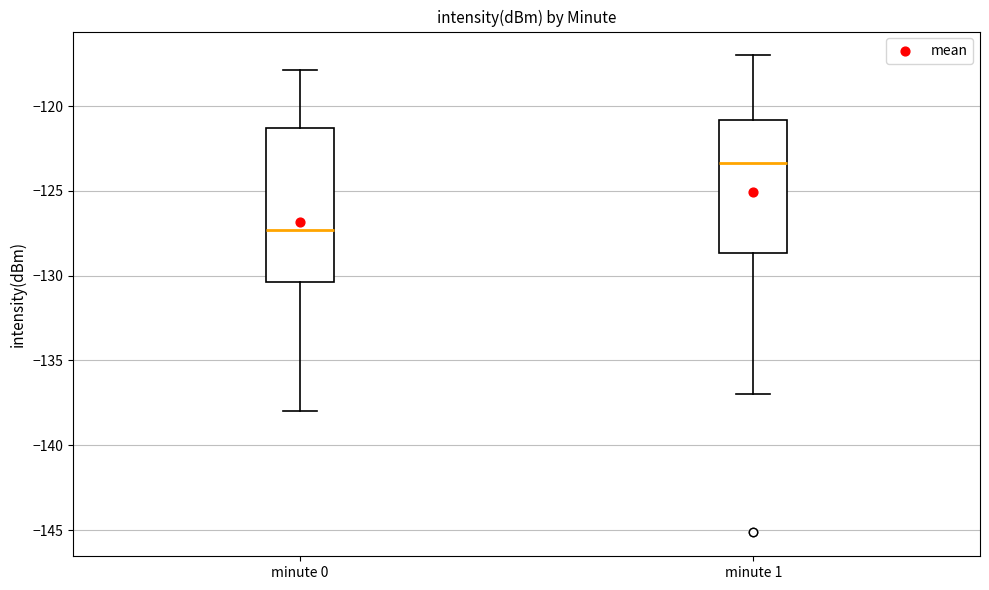

Where does the median line of the box for minute 1 sit on the y-axis? The values are not printed on the chart, so give them approximately, as read against the axis.

-123.5